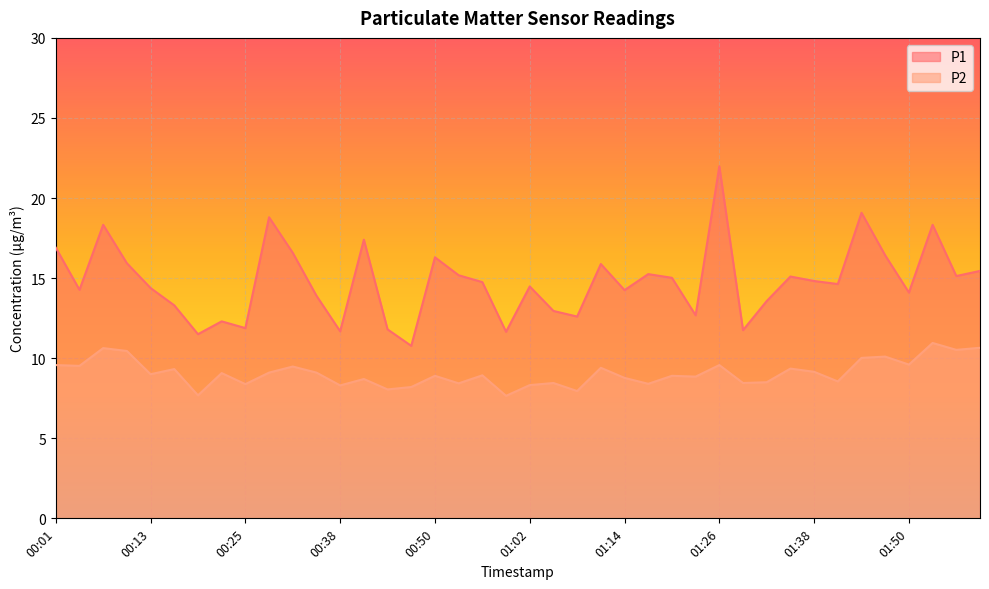

At which category does P1 reach its first local valley?

00:04